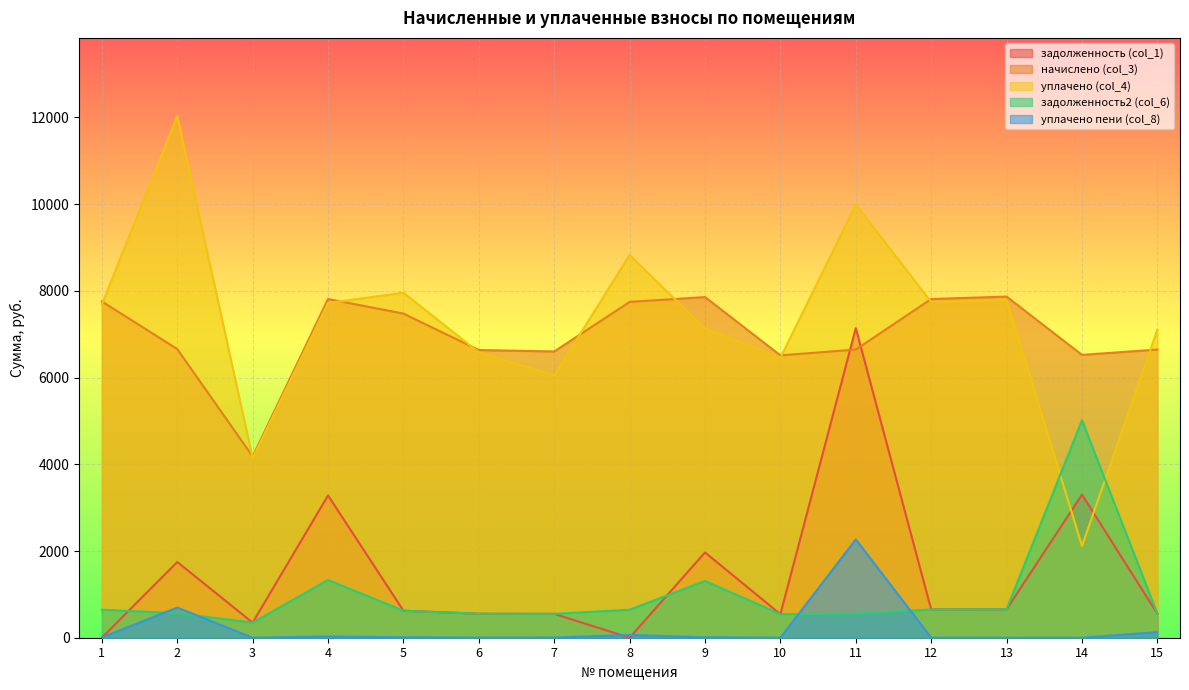

What value does the уплачено пени (col_8) series have at 9?

9.3